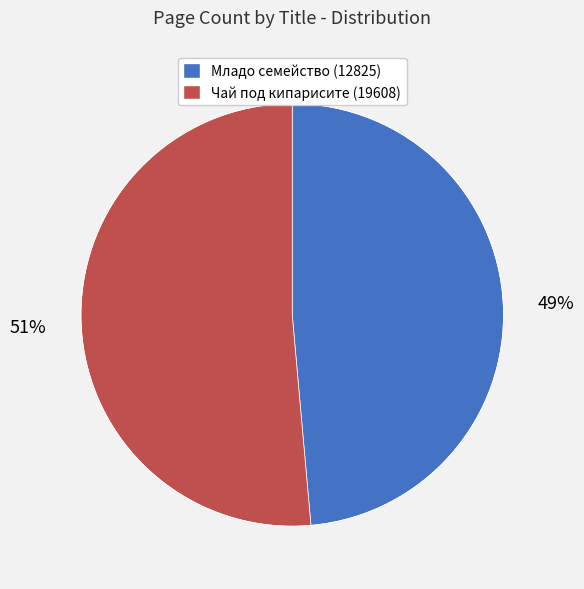

Is Младо семейство (12825) the majority of the pie?

No